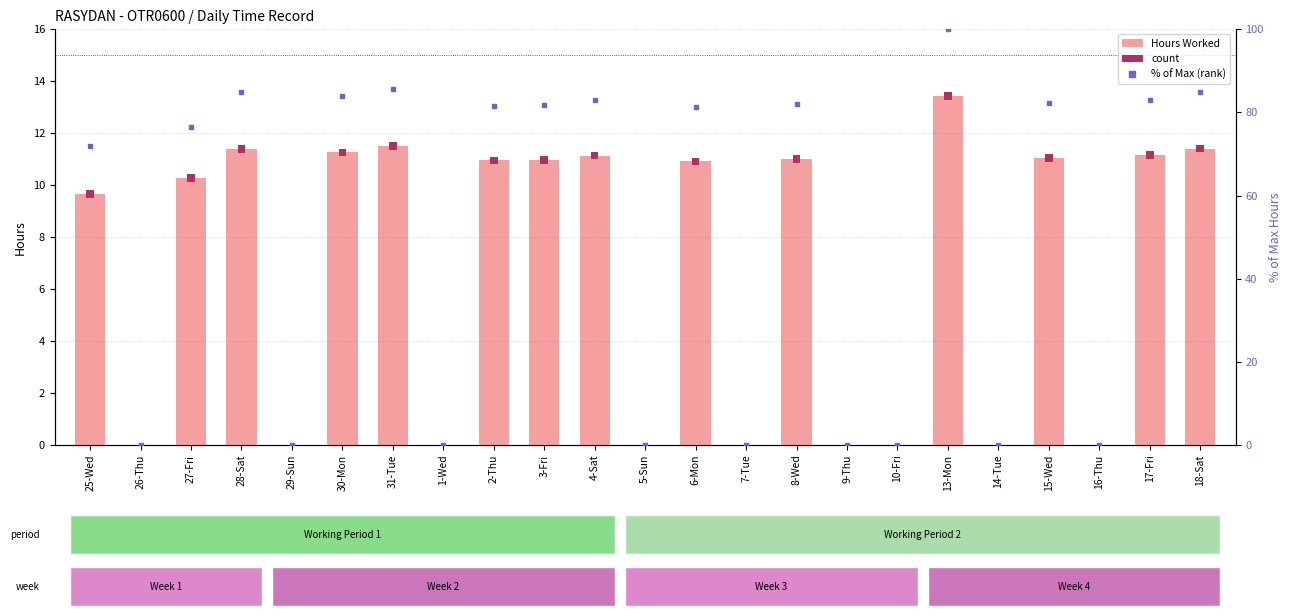

What is the sum of all % of Max (rank) values?

1162.6